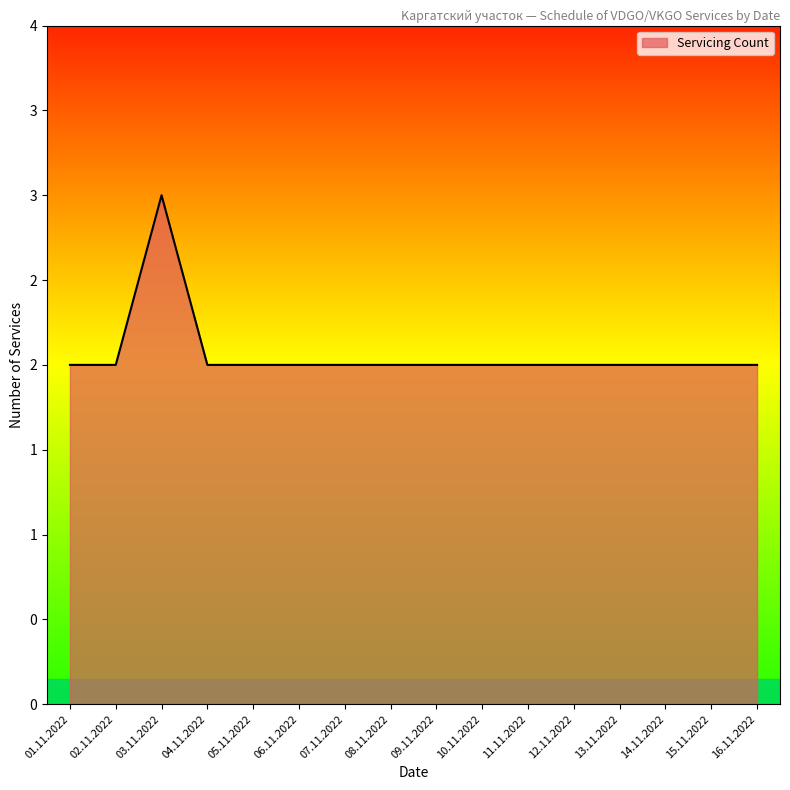

What is the sum of all values?

33